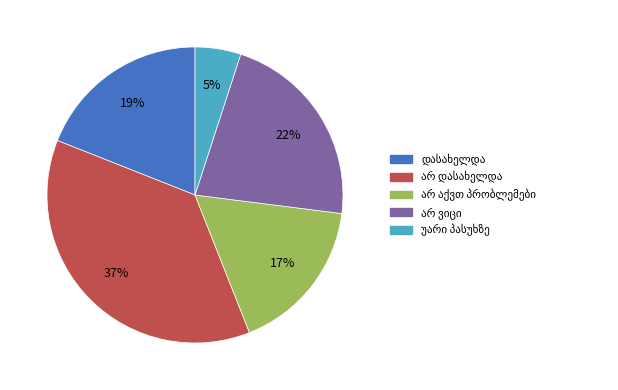

To the nearest percent, what is the average slice percentage?

20%